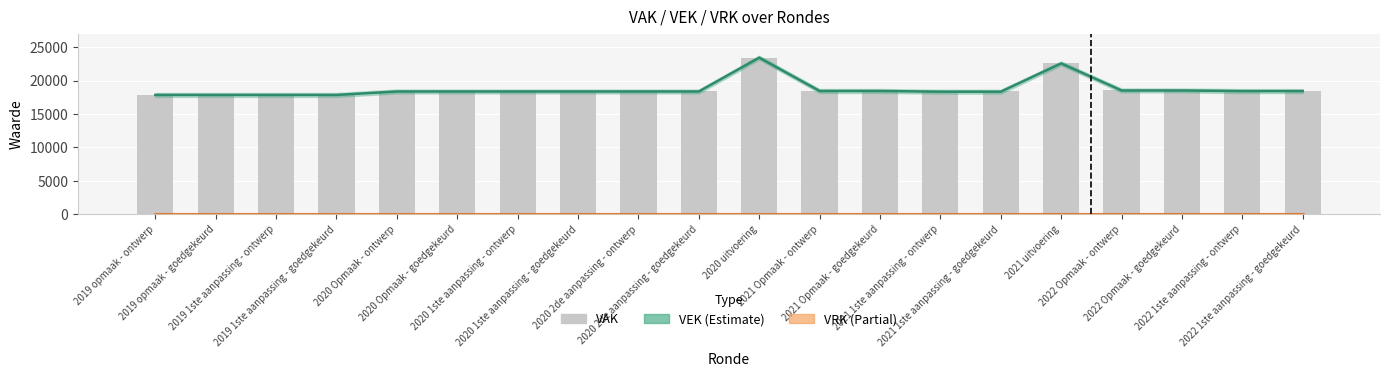

What position from the left is 2021 Opmaak - goedgekeurd?

13